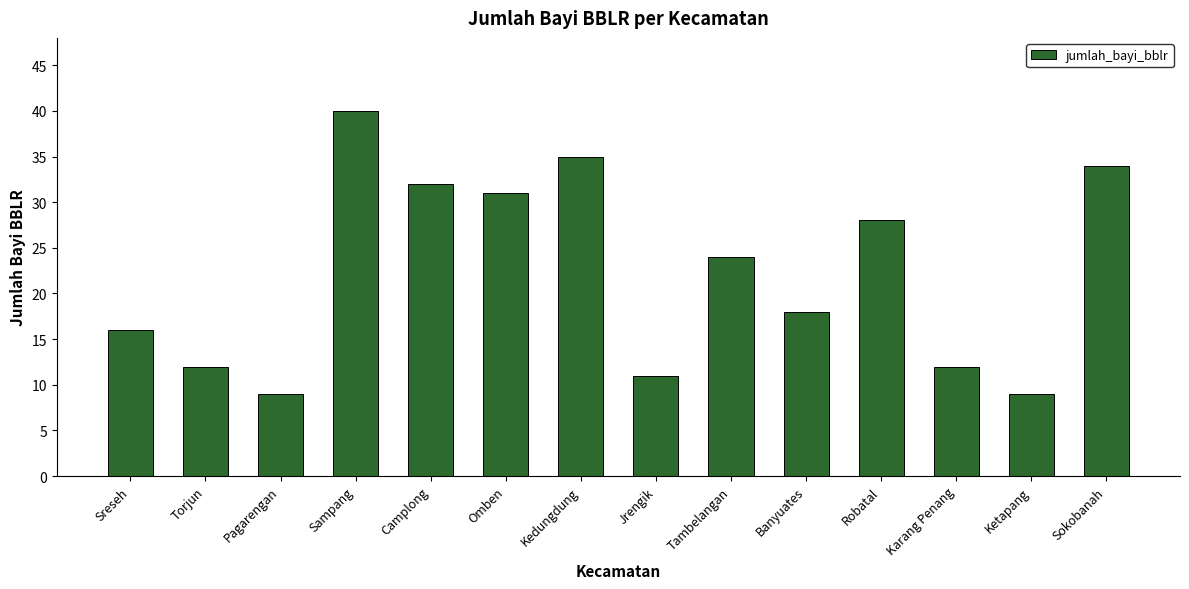

What is the ratio of the value at Camplong to the value at Jrengik?

2.9